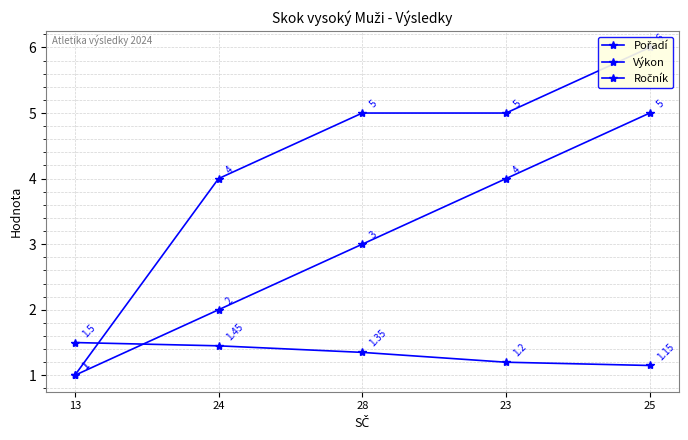

Which category has the highest value in the Pořadí series?

25